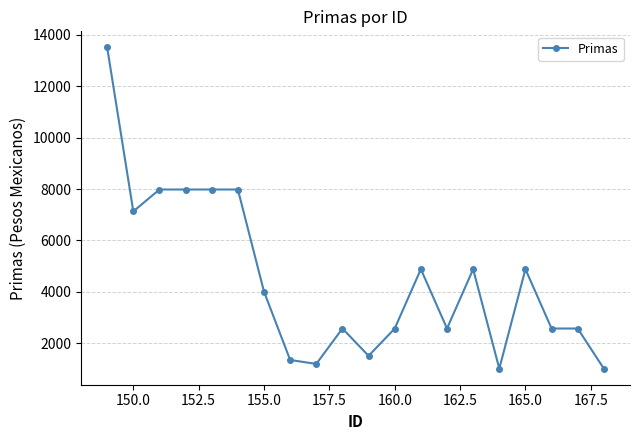

Reading left to right, extract all data points from this chart.

13510.6	7132.1	7982.9	7982.9	7982.9	7982.9	4009.4	1351.9	1199.3	2576.2	1513.0	2576.2	4884.6	2576.2	4884.6	1014.7	4884.6	2576.2	2576.2	1014.7